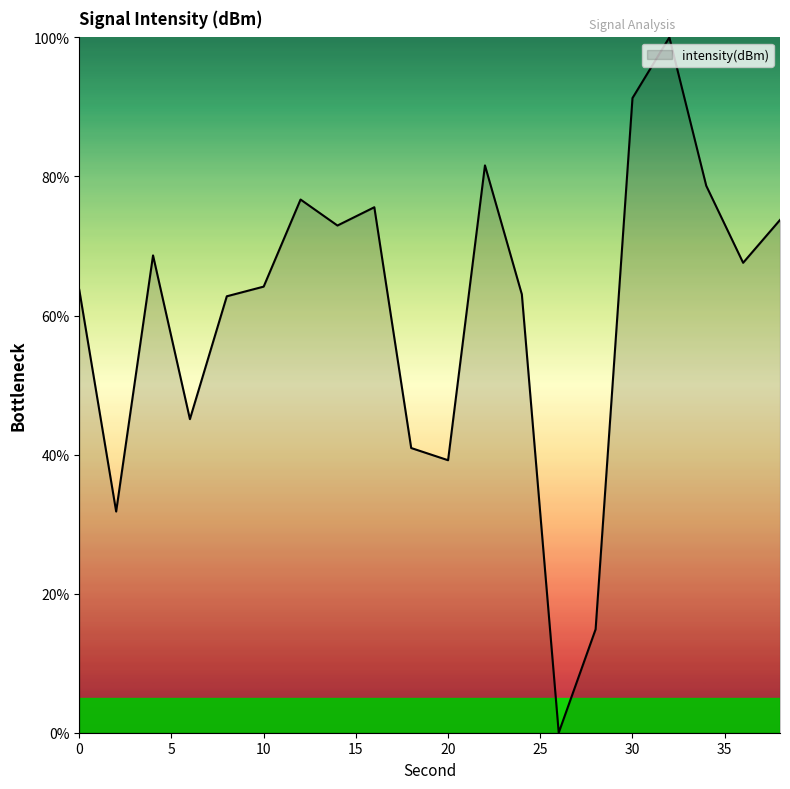

What is the maximum value shown in the chart?

100.0